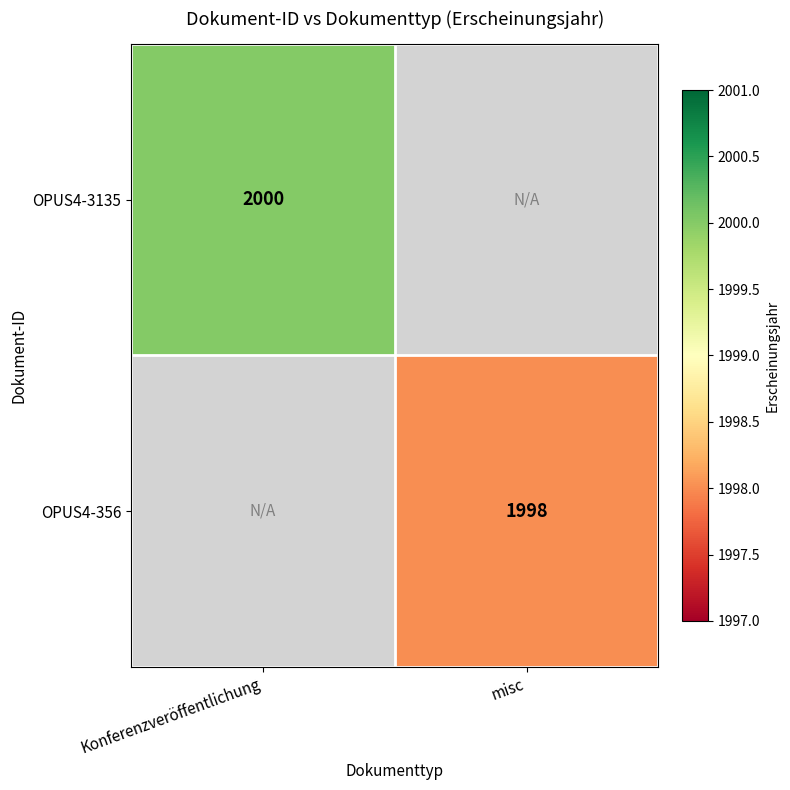

The OPUS4-3135 series shows 506 at Konferenzveröffentlichung. True or false?

False